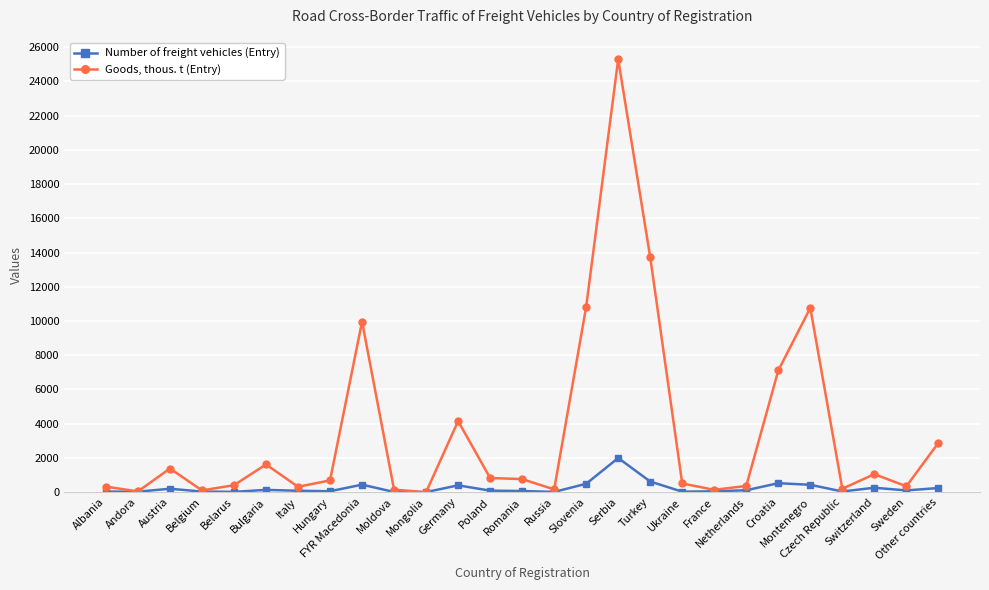

What is the maximum value shown in the chart?

25294